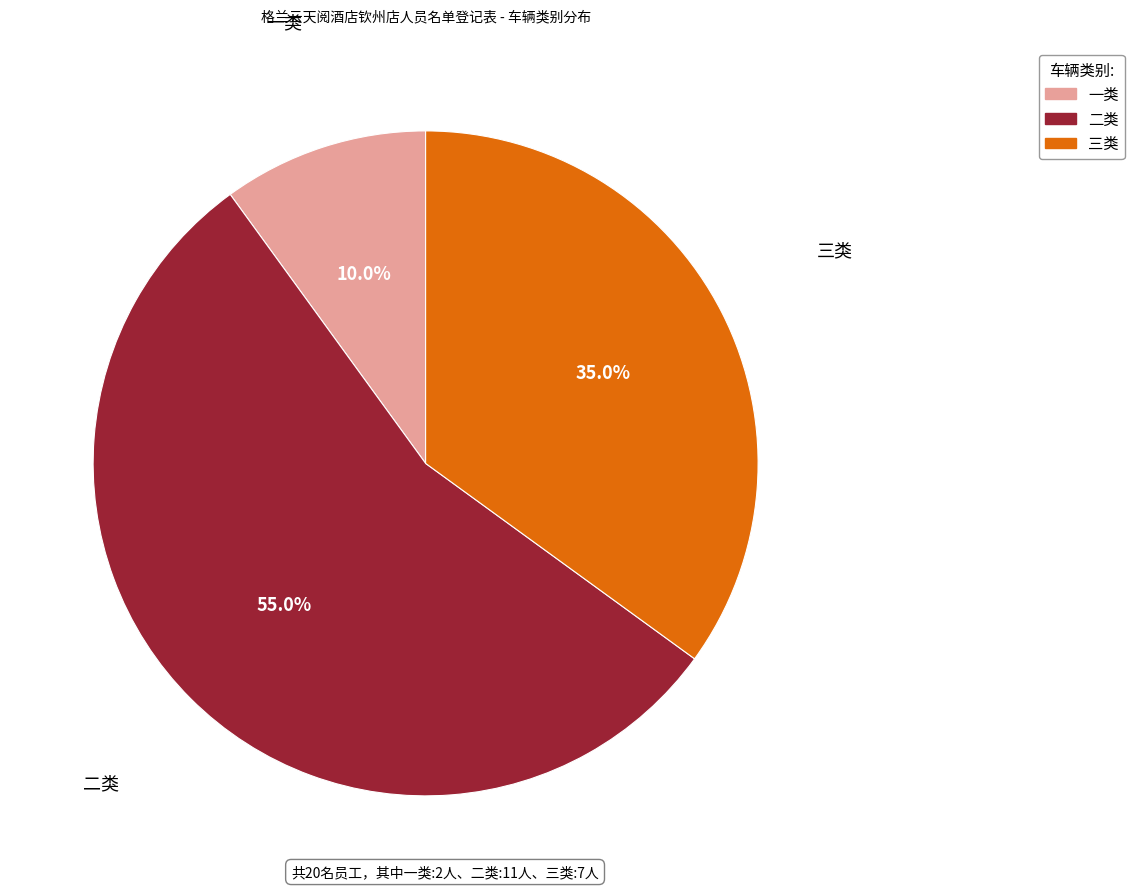

True or false: 三类 accounts for 35% of the total.

True